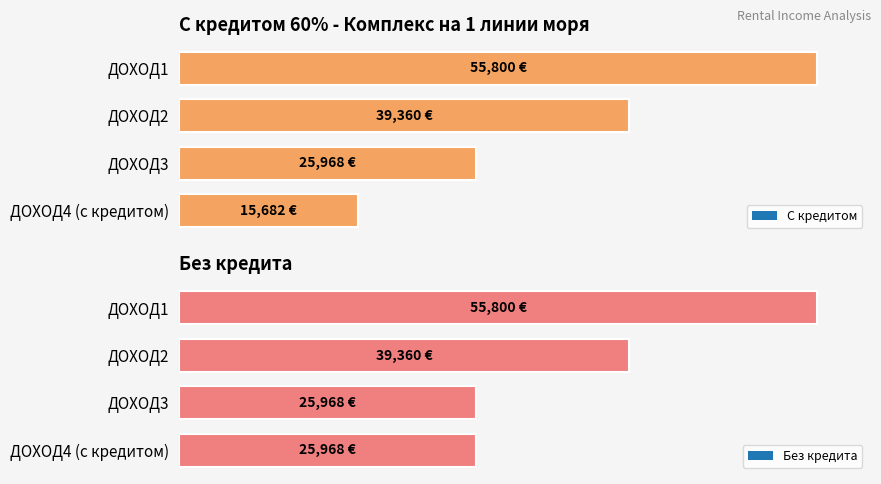

True or false: за месяц (с кредитом) has a value of 10142 at август.

False